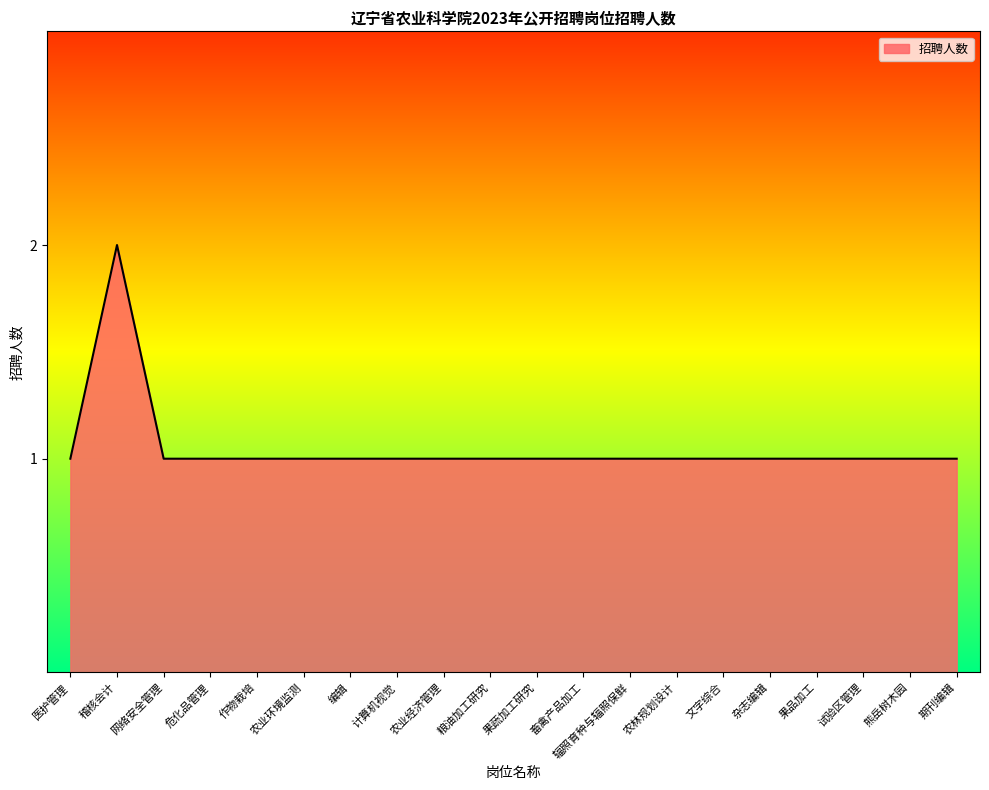

What is the greatest value displayed?

2